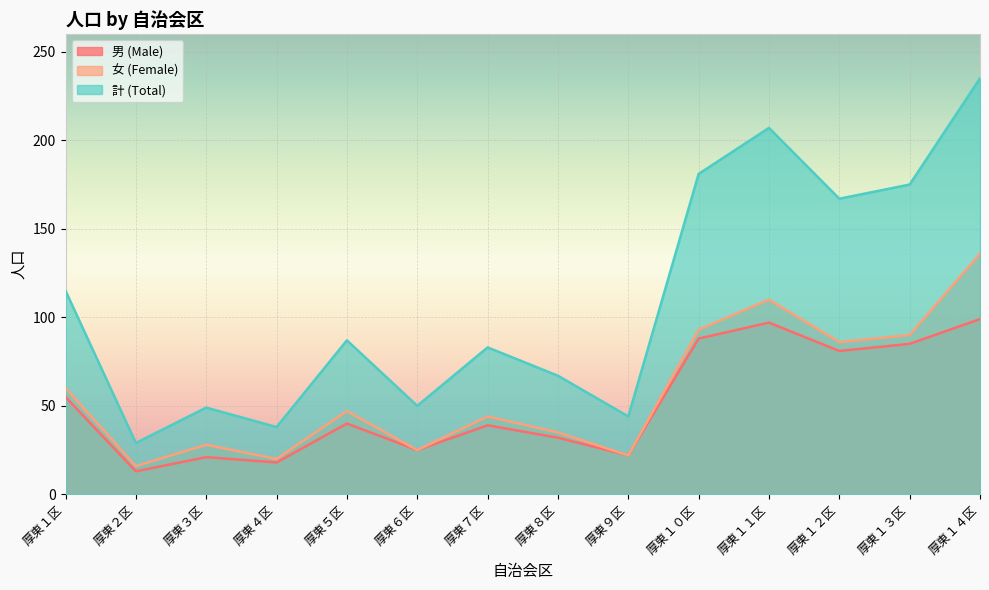

Reading left to right, extract all data points from this chart.

男 (Male): 55	13	21	18	40	25	39	32	22	88	97	81	85	99
女 (Female): 60	16	28	20	47	25	44	35	22	93	110	86	90	136
計 (Total): 115	29	49	38	87	50	83	67	44	181	207	167	175	235